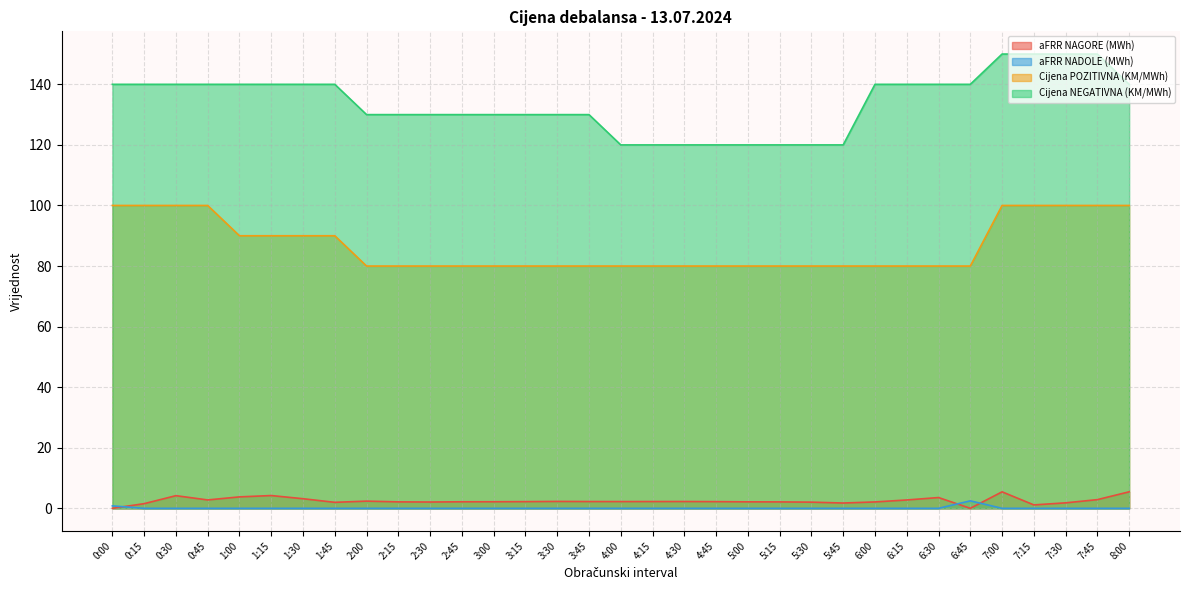

Reading left to right, transcribe all the data shown in this chart.

aFRR NAGORE (MWh): 0.0	1.5	4.2	2.8	3.8	4.2	3.2	2.0	2.4	2.1	2.1	2.2	2.2	2.2	2.3	2.2	2.2	2.2	2.2	2.2	2.1	2.1	2.0	1.8	2.1	2.8	3.6	0.0	5.4	1.1	1.8	2.9	5.5
aFRR NADOLE (MWh): 0.8	0.0	0.0	0.0	0.0	0.0	0.0	0.0	0.0	0.0	0.0	0.0	0.0	0.0	0.0	0.0	0.0	0.0	0.0	0.0	0.0	0.0	0.0	0.0	0.0	0.0	0.0	2.5	0.0	0.0	0.0	0.0	0.0
Cijena POZITIVNA (KM/MWh): 100.0	100.0	100.0	100.0	90.0	90.0	90.0	90.0	80.0	80.0	80.0	80.0	80.0	80.0	80.0	80.0	80.0	80.0	80.0	80.0	80.0	80.0	80.0	80.0	80.0	80.0	80.0	80.0	100.0	100.0	100.0	100.0	100.0
Cijena NEGATIVNA (KM/MWh): 140.0	140.0	140.0	140.0	140.0	140.0	140.0	140.0	130.0	130.0	130.0	130.0	130.0	130.0	130.0	130.0	120.0	120.0	120.0	120.0	120.0	120.0	120.0	120.0	140.0	140.0	140.0	140.0	150.0	150.0	150.0	150.0	140.0